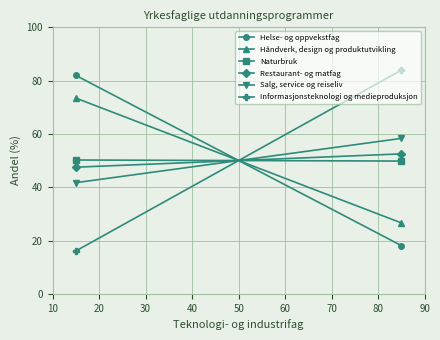

How many Restaurant- og matfag values are between 47 and 52?

1